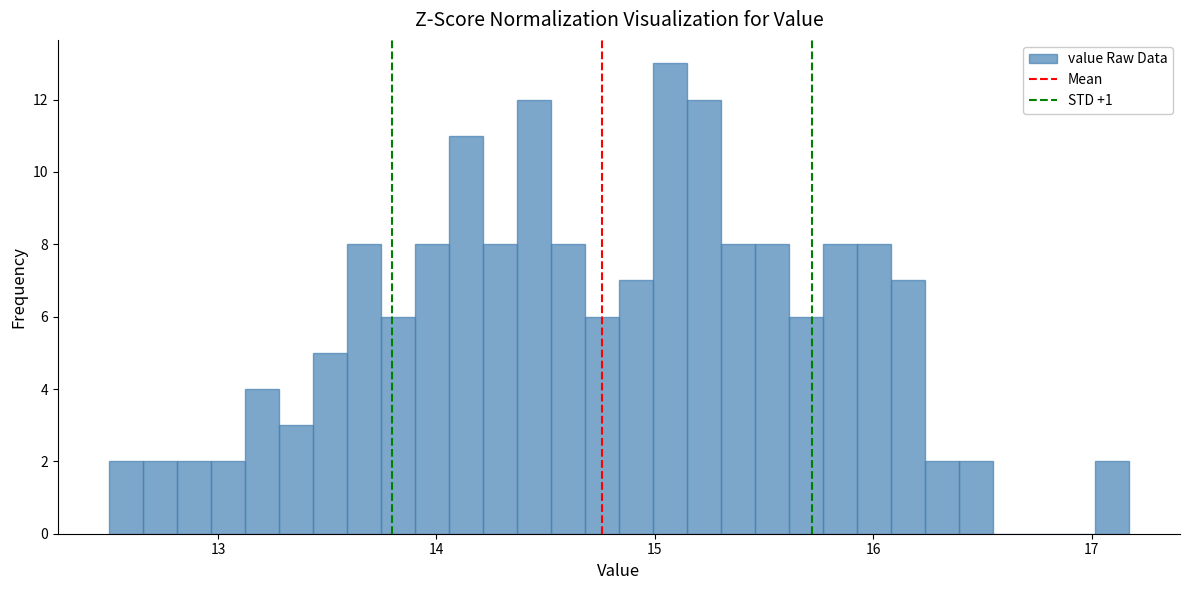

Around what value on the x-axis is the tallest bar? Give the approximate position of its centre, as read against the axis.

15.1